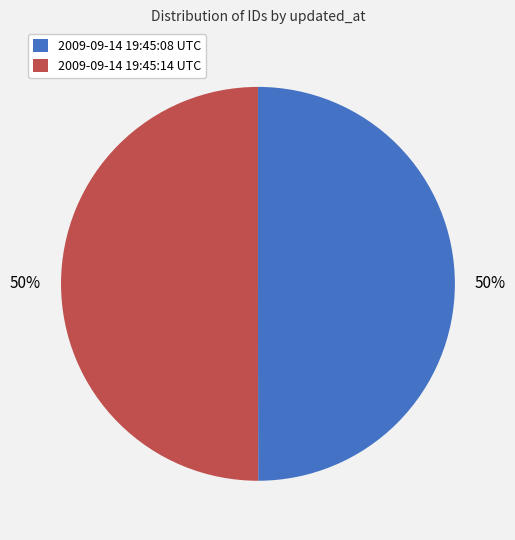

To the nearest percent, what is the average slice percentage?

50%